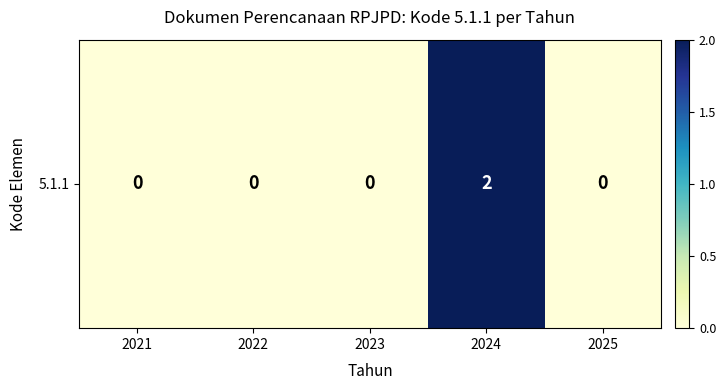

List the labels in order of value, smallest first.

2021, 2022, 2023, 2025, 2024